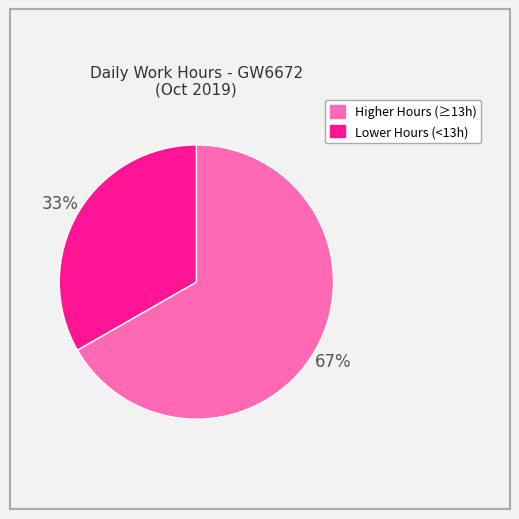

Which category has the biggest portion of the pie?

Higher Hours (≥13h)